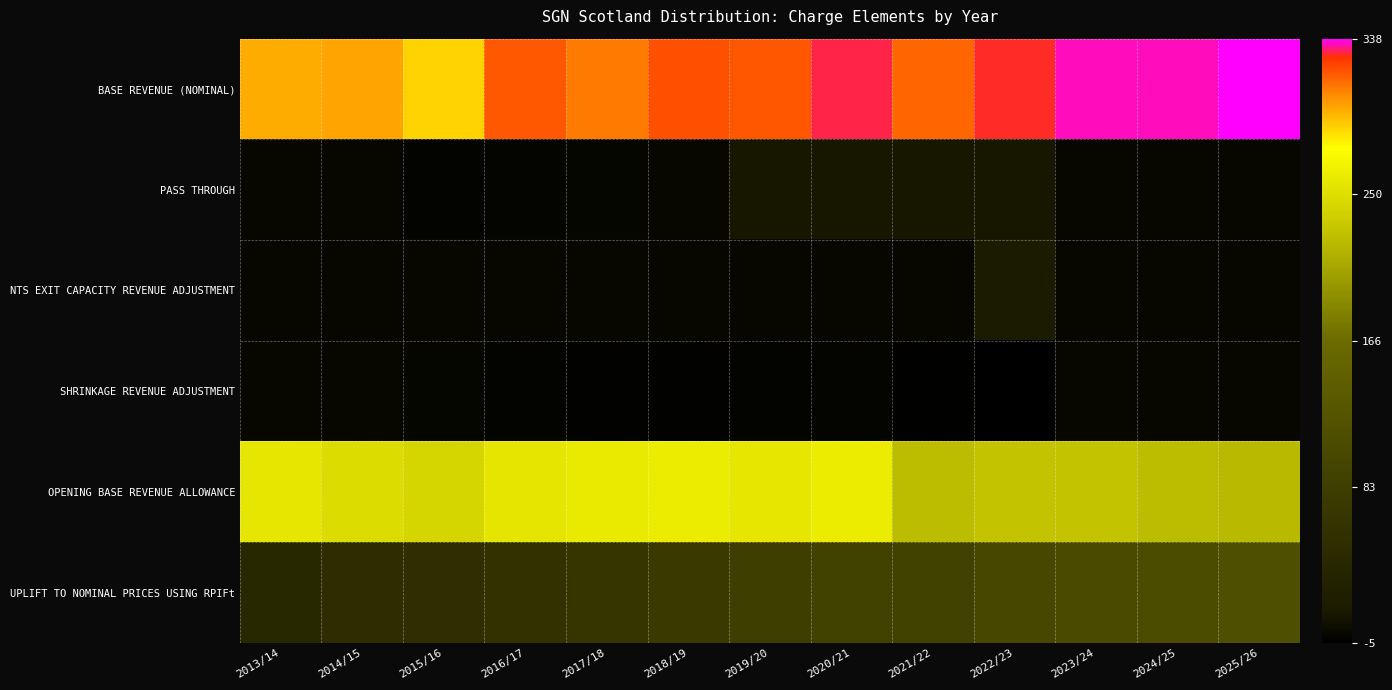

Reading left to right, transcribe all the data shown in this chart.

BASE REVENUE (NOMINAL): 2013/14=298.3	2014/15=300.2	2015/16=287.9	2016/17=318.6	2017/18=311.0	2018/19=321.1	2019/20=319.7	2020/21=331.3	2021/22=315.7	2022/23=329.4	2023/24=335.9	2024/25=335.8	2025/26=338.7
PASS THROUGH: 2013/14=0.0	2014/15=0.0	2015/16=-2.4	2016/17=-2.2	2017/18=-0.3	2018/19=0.3	2019/20=11.0	2020/21=11.0	2021/22=10.5	2022/23=10.6	2023/24=0.0	2024/25=0.0	2025/26=0.0
NTS EXIT CAPACITY REVENUE ADJUSTMENT: 2013/14=0.0	2014/15=0.0	2015/16=0.2	2016/17=0.3	2017/18=0.2	2018/19=0.1	2019/20=0.0	2020/21=-0.1	2021/22=-0.1	2022/23=15.0	2023/24=0.0	2024/25=0.0	2025/26=0.0
SHRINKAGE REVENUE ADJUSTMENT: 2013/14=0.0	2014/15=0.0	2015/16=-0.8	2016/17=-2.4	2017/18=-3.2	2018/19=-3.3	2019/20=-2.8	2020/21=-2.1	2021/22=-4.3	2022/23=-5.0	2023/24=0.0	2024/25=0.0	2025/26=0.0
OPENING BASE REVENUE ALLOWANCE: 2013/14=256.5	2014/15=249.4	2015/16=243.3	2016/17=256.0	2017/18=259.5	2018/19=261.6	2019/20=257.1	2020/21=261.7	2021/22=224.3	2022/23=229.4	2023/24=229.4	2024/25=224.8	2025/26=222.3
UPLIFT TO NOMINAL PRICES USING RPIFt: 2013/14=41.8	2014/15=51.1	2015/16=53.2	2016/17=60.2	2017/18=66.3	2018/19=76.7	2019/20=84.4	2020/21=91.2	2021/22=91.4	2022/23=99.9	2023/24=106.5	2024/25=111.0	2025/26=116.4